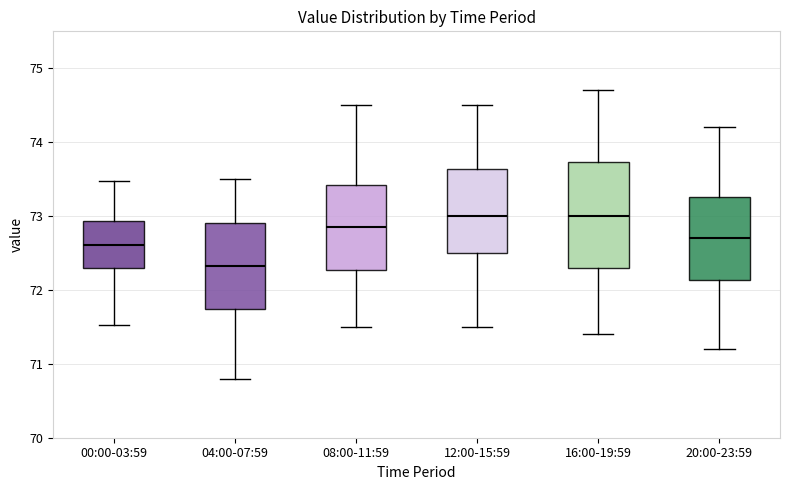

Where does the median line of the box for 20:00-23:59 sit on the y-axis? The values are not printed on the chart, so give them approximately, as read against the axis.

72.7